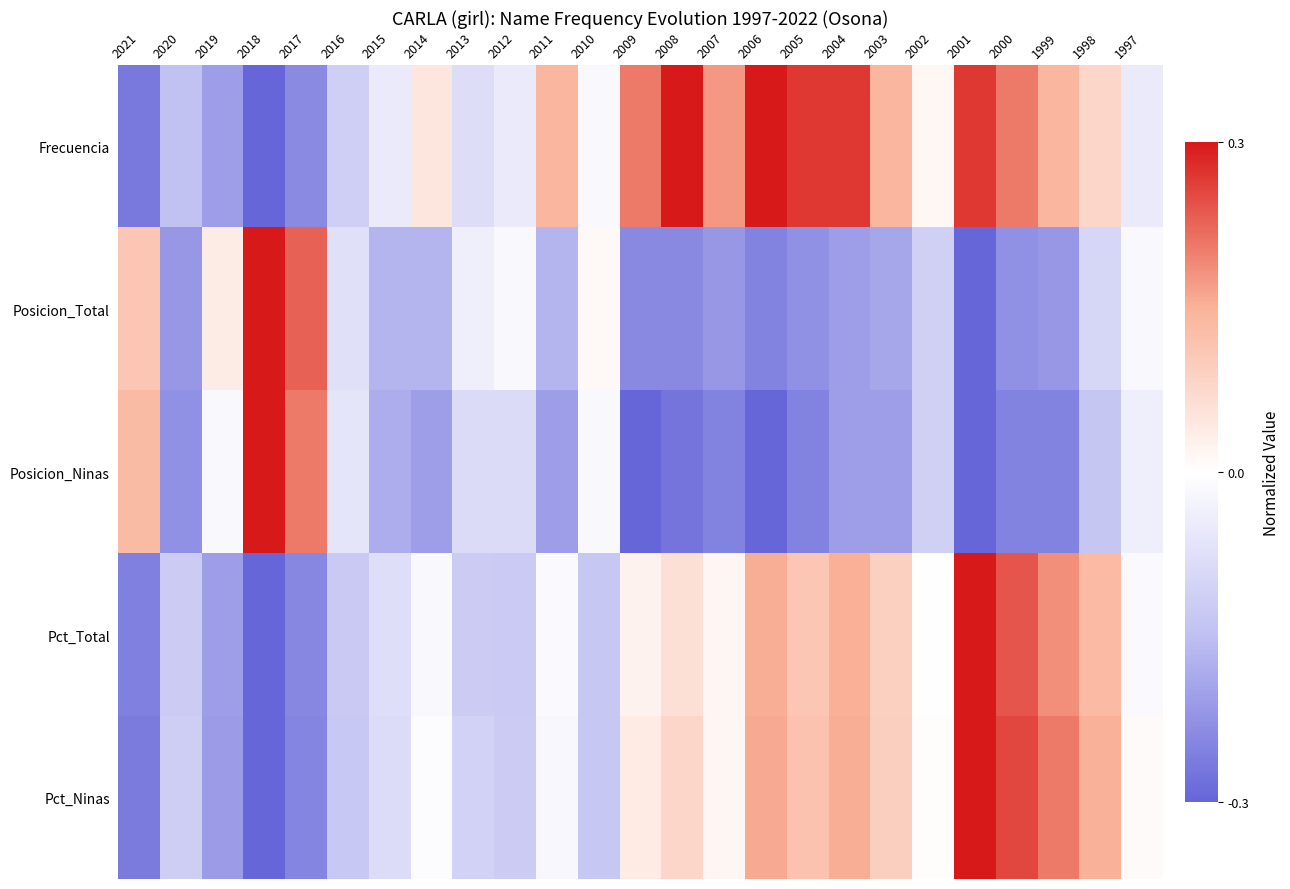

At 2002, list the series in order from smallest to largest.

Posicion_Total, Posicion_Ninas, Pct_Total, Pct_Ninas, Frecuencia